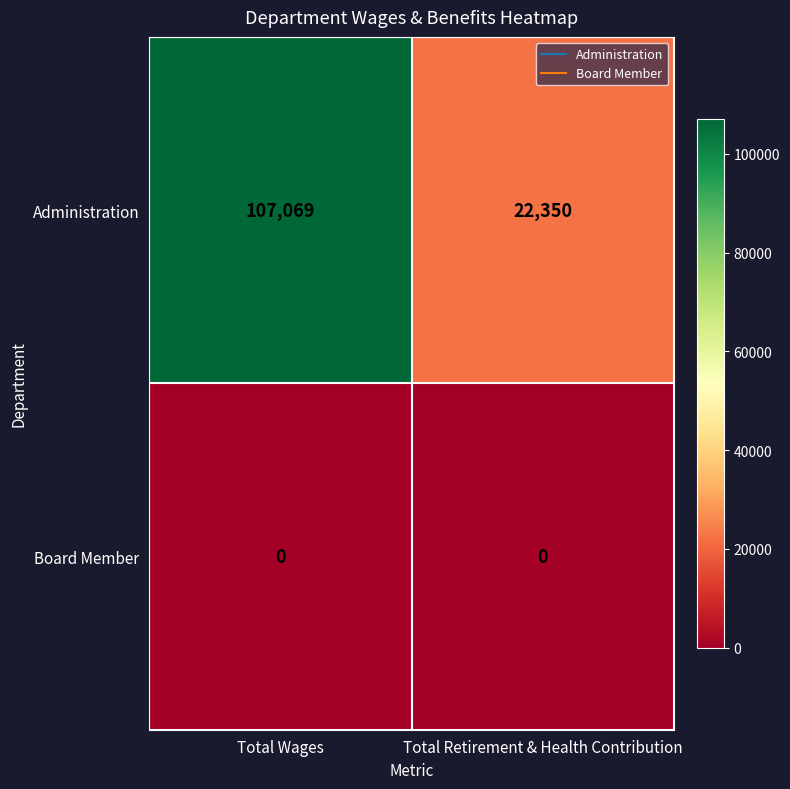

Is it true that Administration equals 107069 at Total Wages?

True